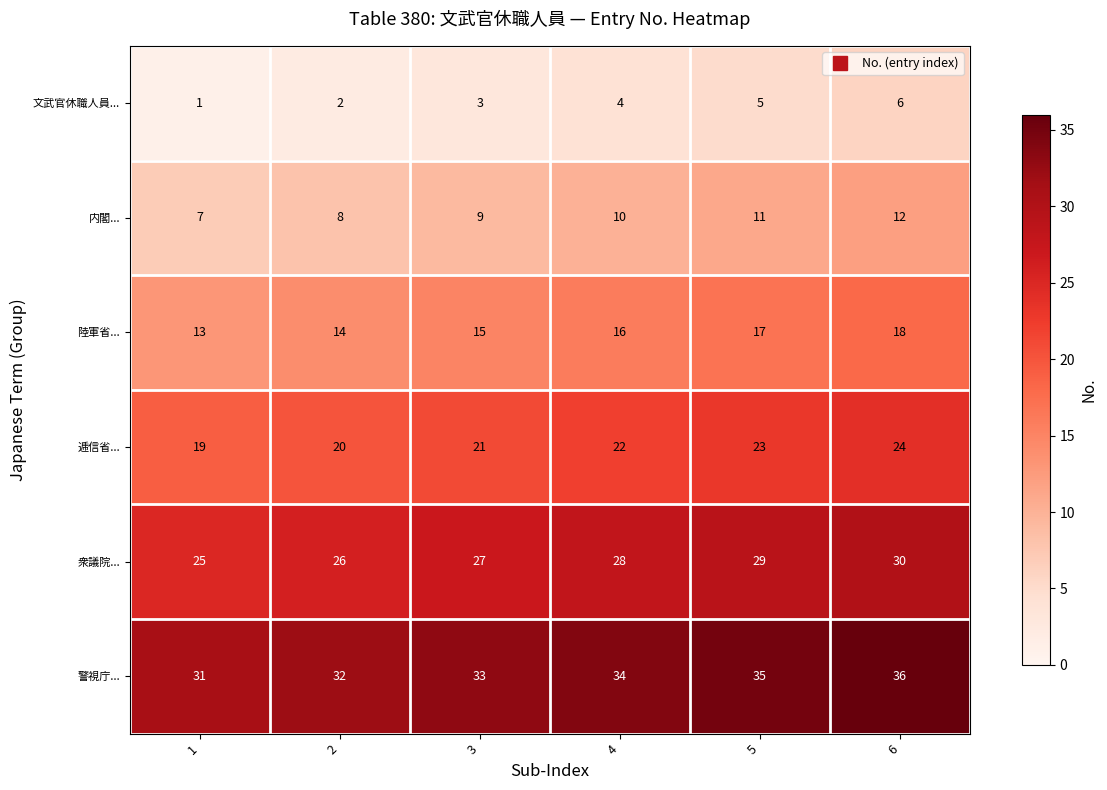

What is the spread (max minus min) of values at 4?

30